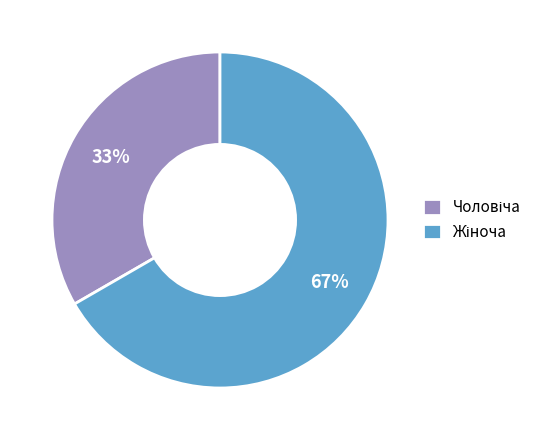

Does any single category account for the majority?

Yes